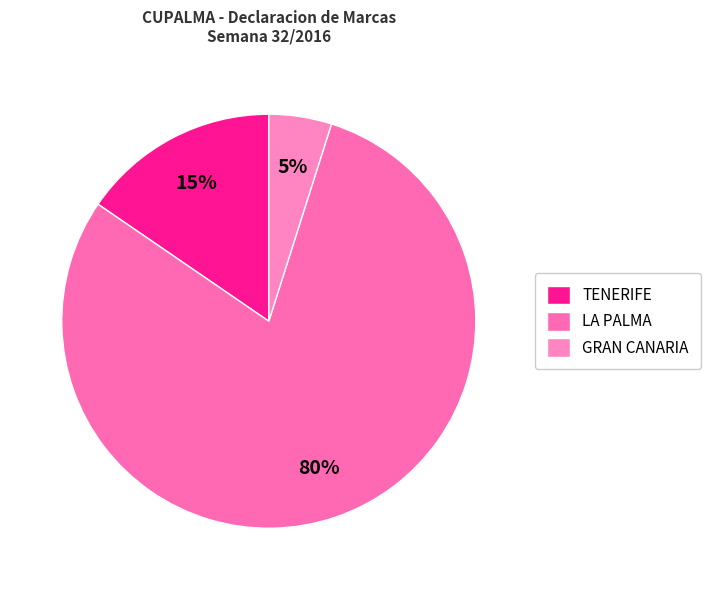

Is GRAN CANARIA the majority of the pie?

No